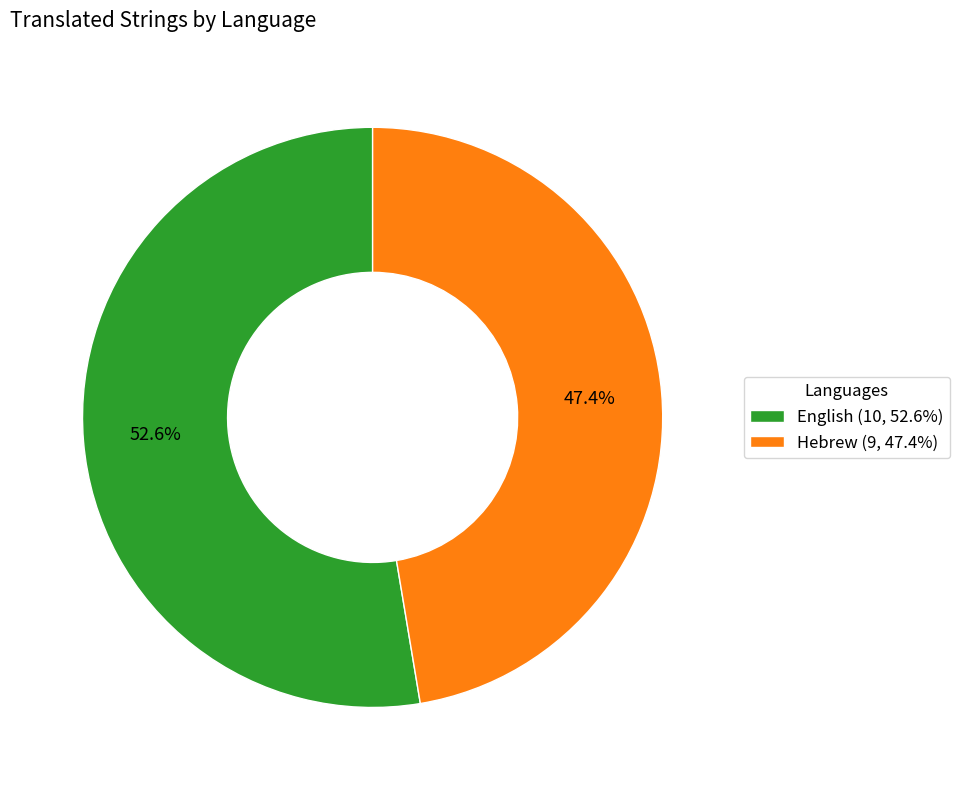

Does Hebrew account for over 50% of the chart?

No